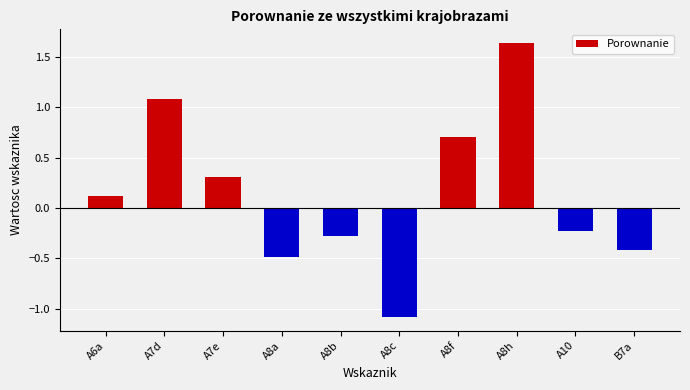

Does the chart contain any negative values?

Yes